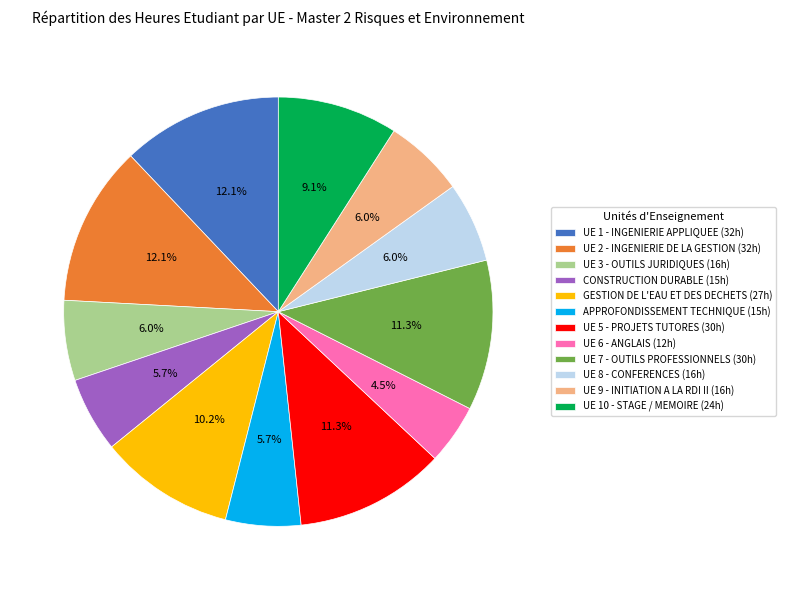

Is there a majority slice in this chart?

No